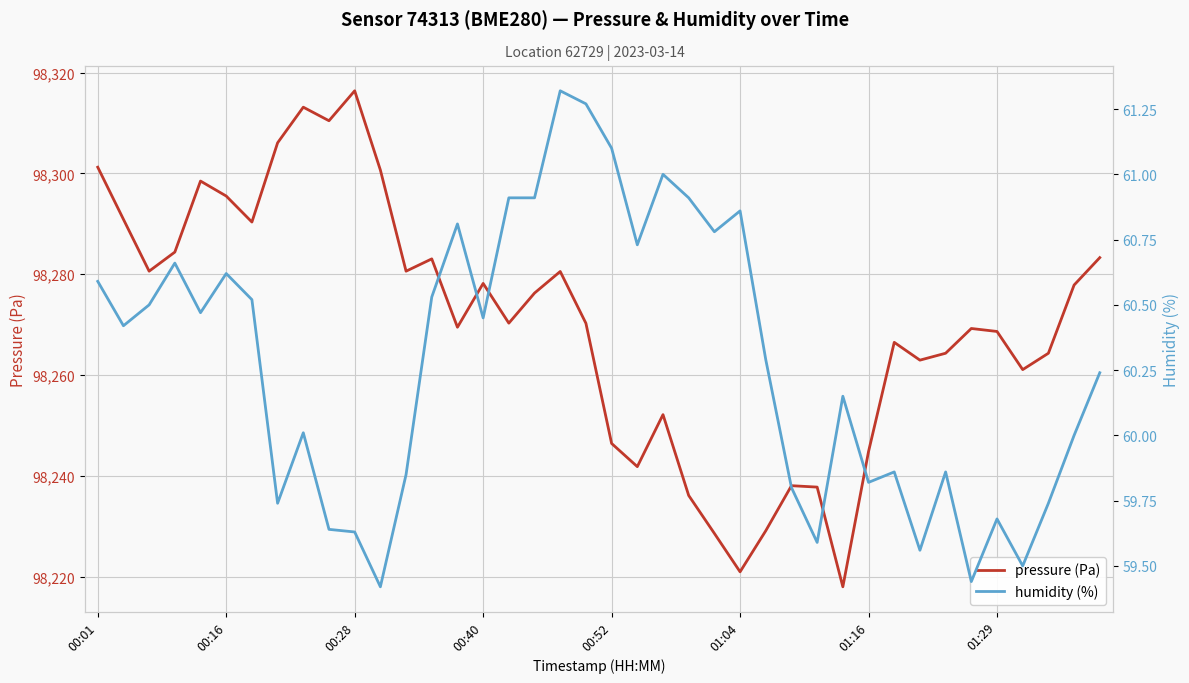

What is the minimum value for pressure (Pa)?

98218.0